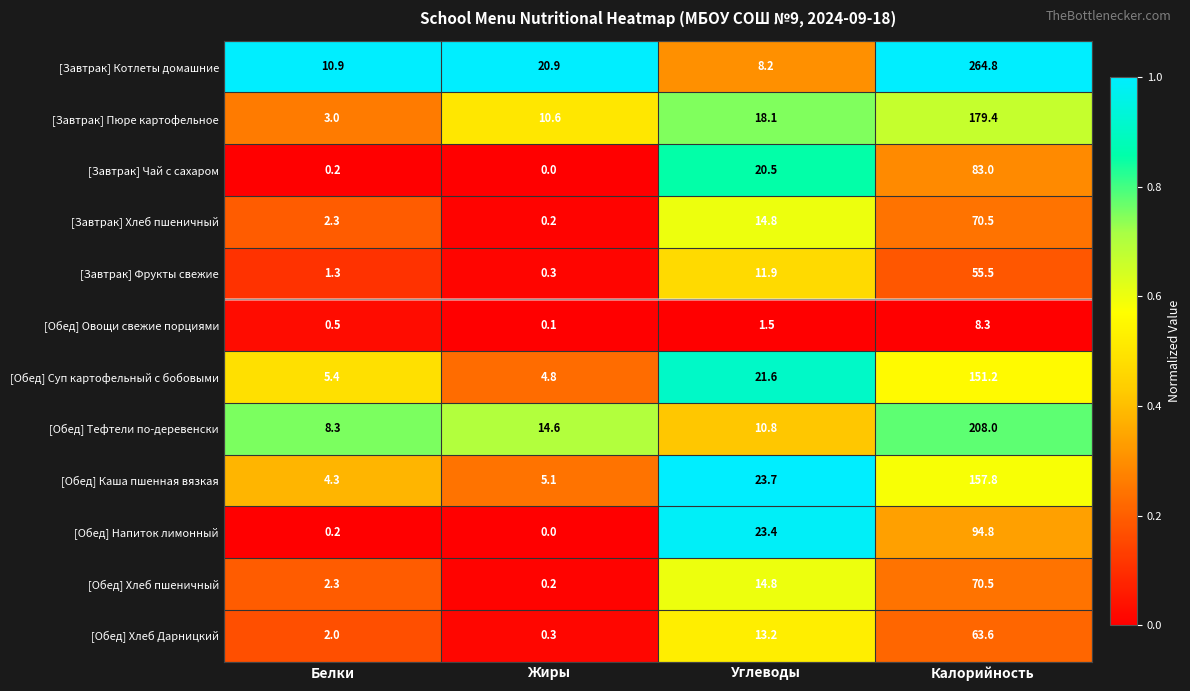

What is the average value of the [Обед] Овощи свежие порциями series?

2.6